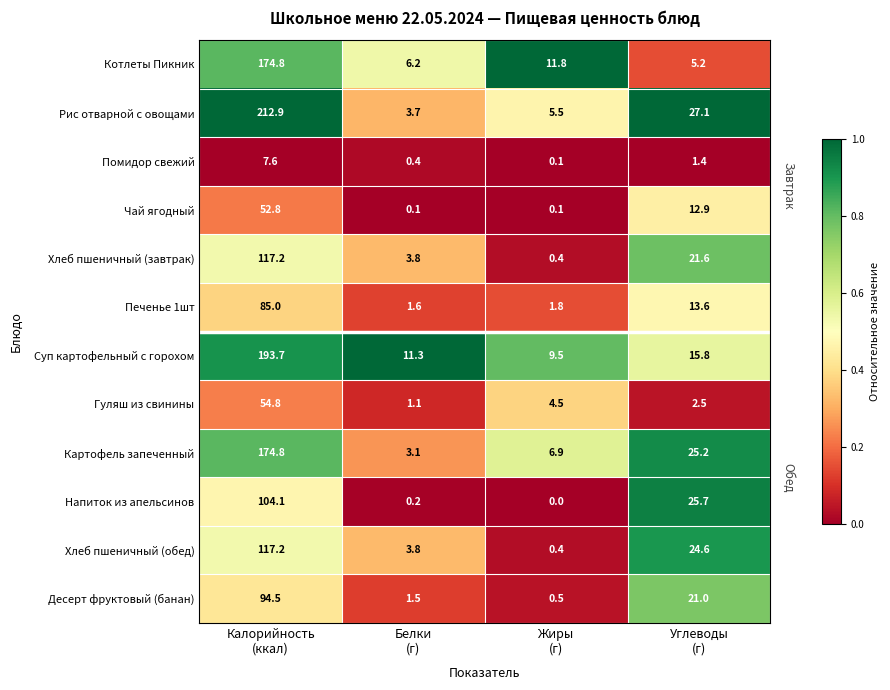

What is the maximum value shown in the chart?

212.9